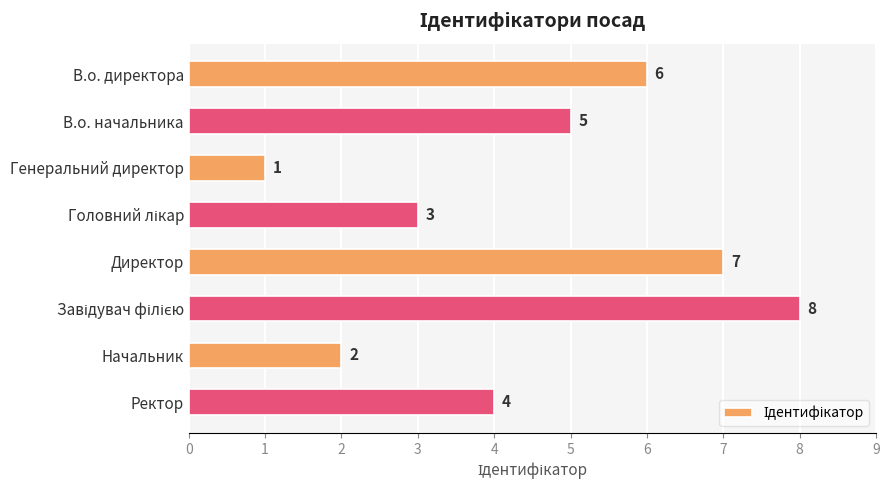

Count the values in the range 3 to 7.

5